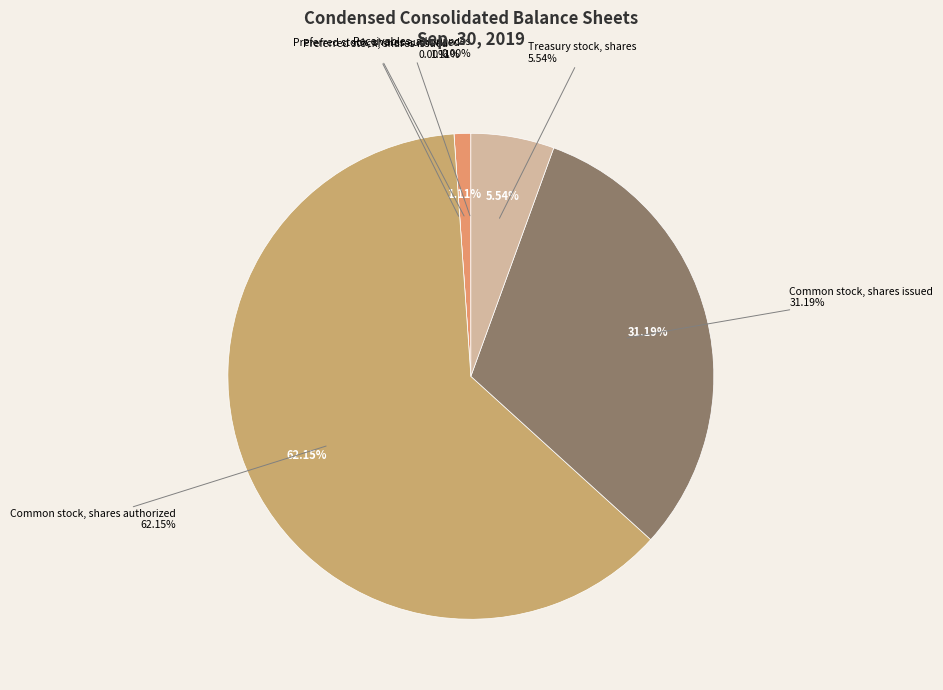

Which slice represents more than half of the pie?

Common stock, shares authorized